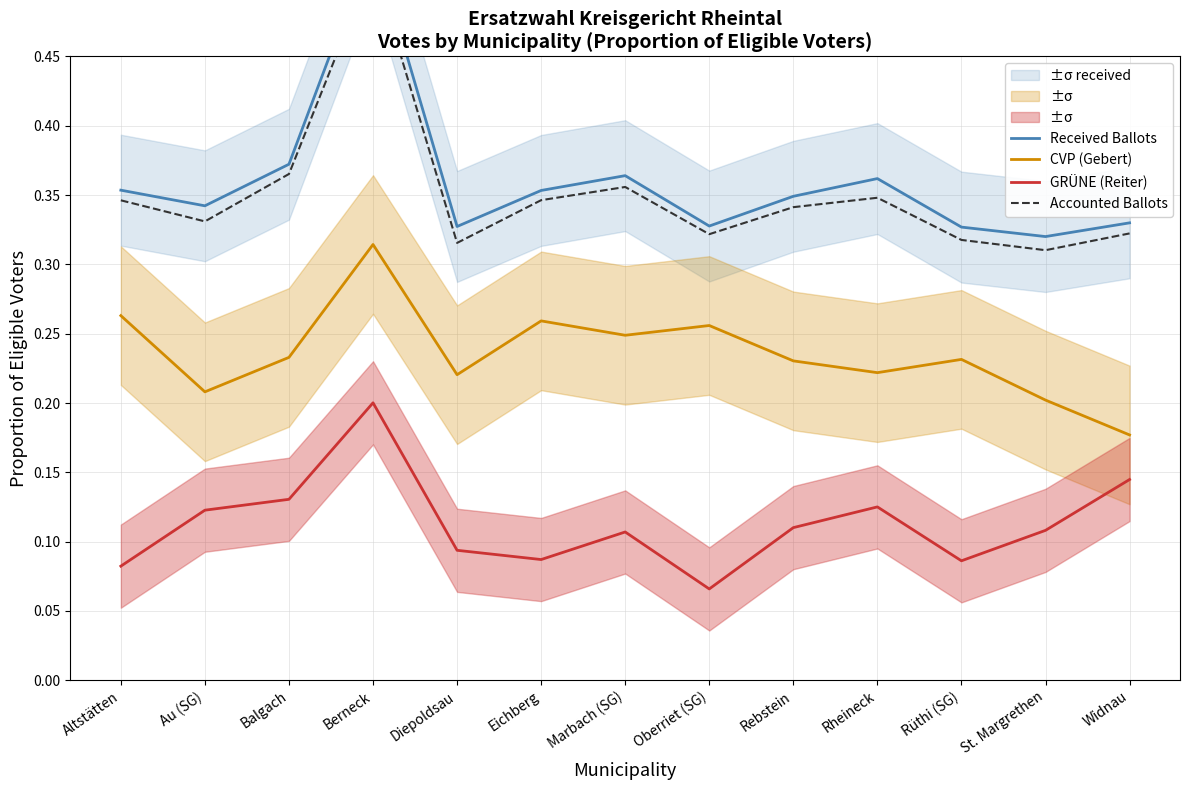

Does the chart display data point markers on the line(s)?

No